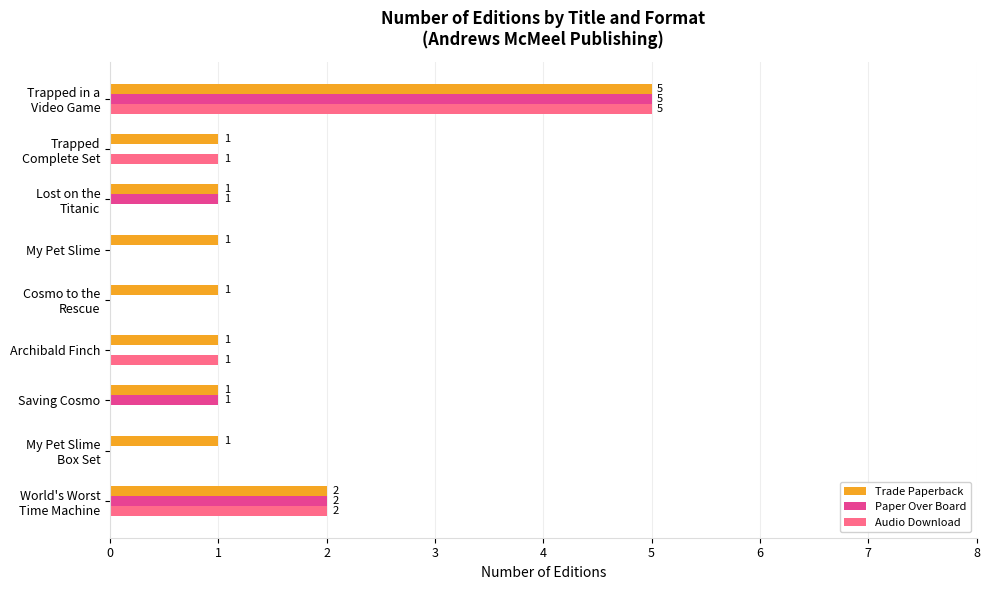

What is the sum of all Paper Over Board values?

9